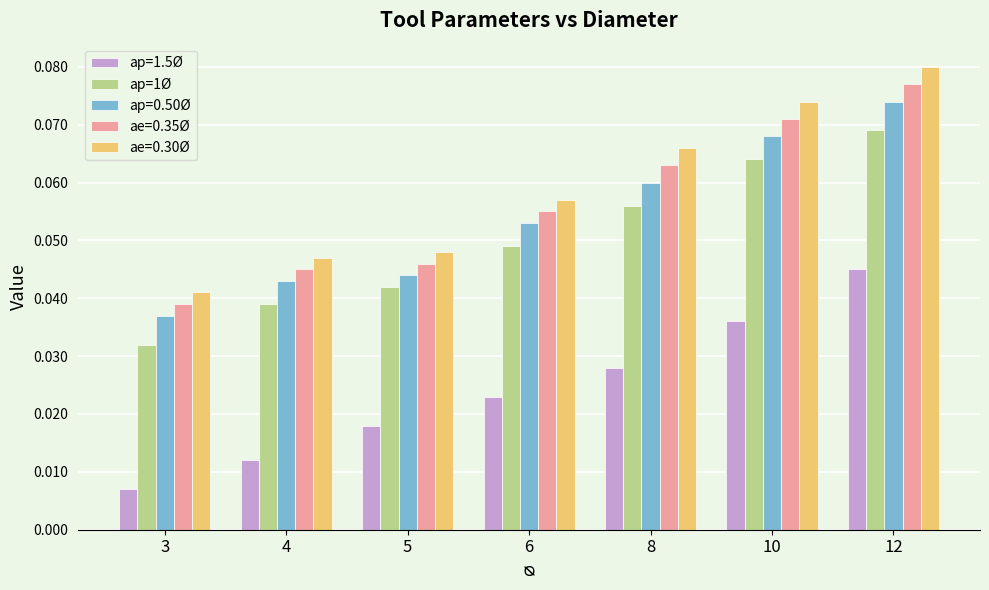

Rank the categories by ap=1.5Ø value from lowest to highest.

3, 4, 5, 6, 8, 10, 12